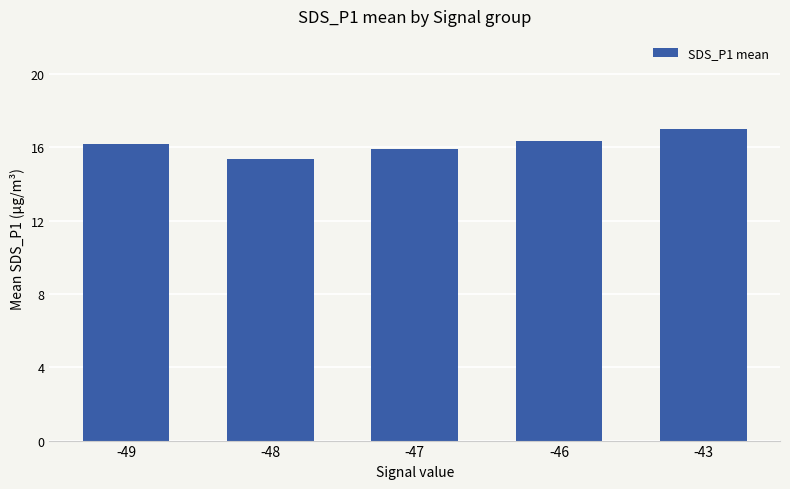

How many distinct data groups are displayed?

1